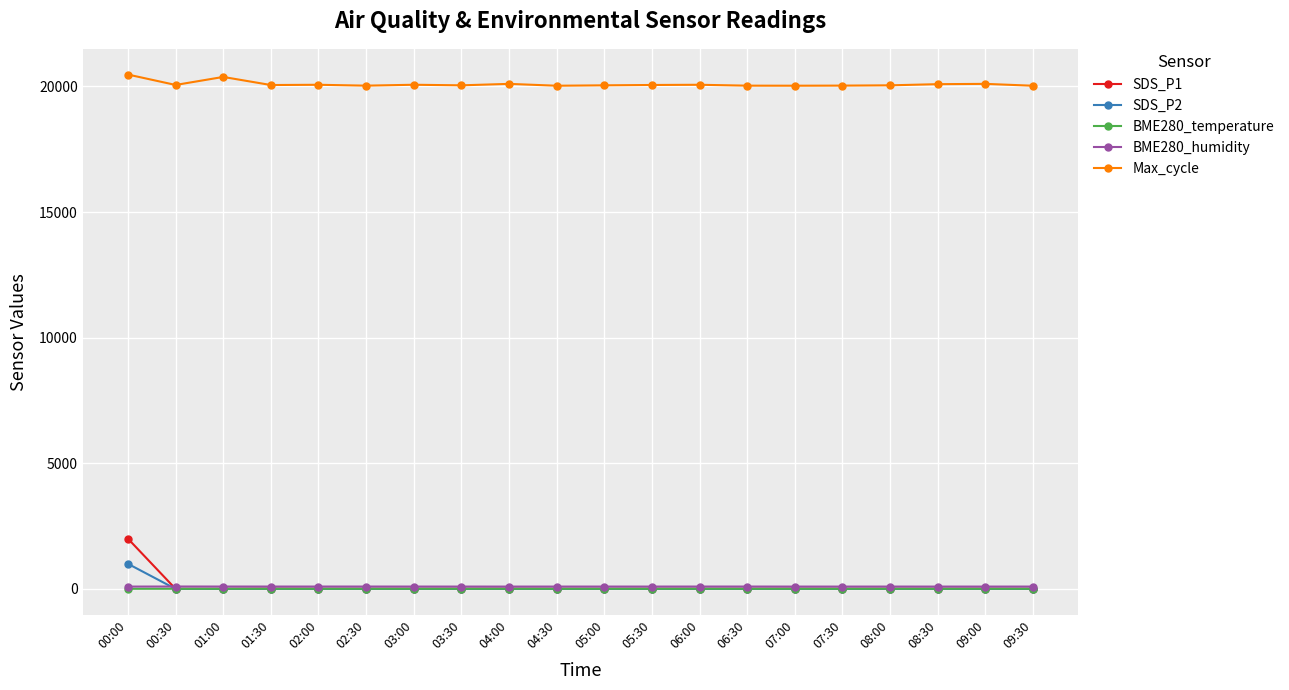

The value of Max_cycle at 09:00 is 8118.8. True or false?

False